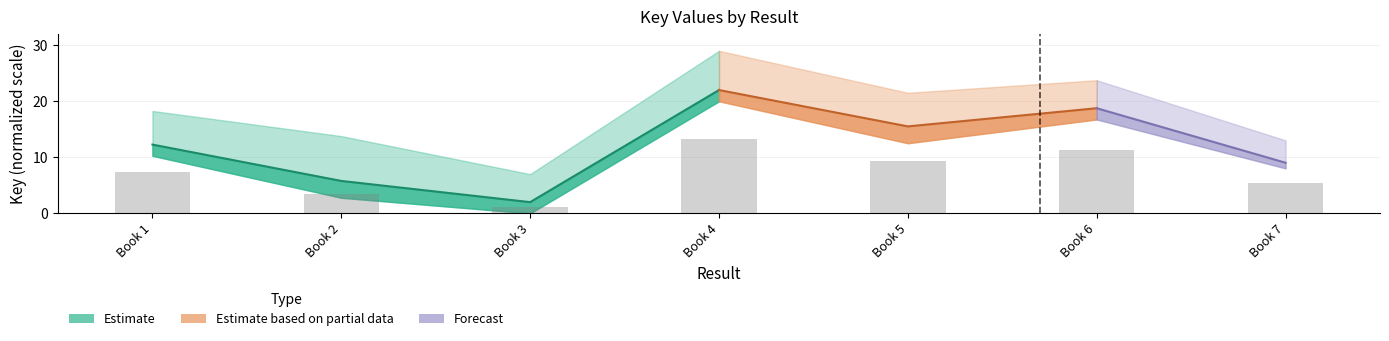

What is the approximate value at Book 5?

9.3